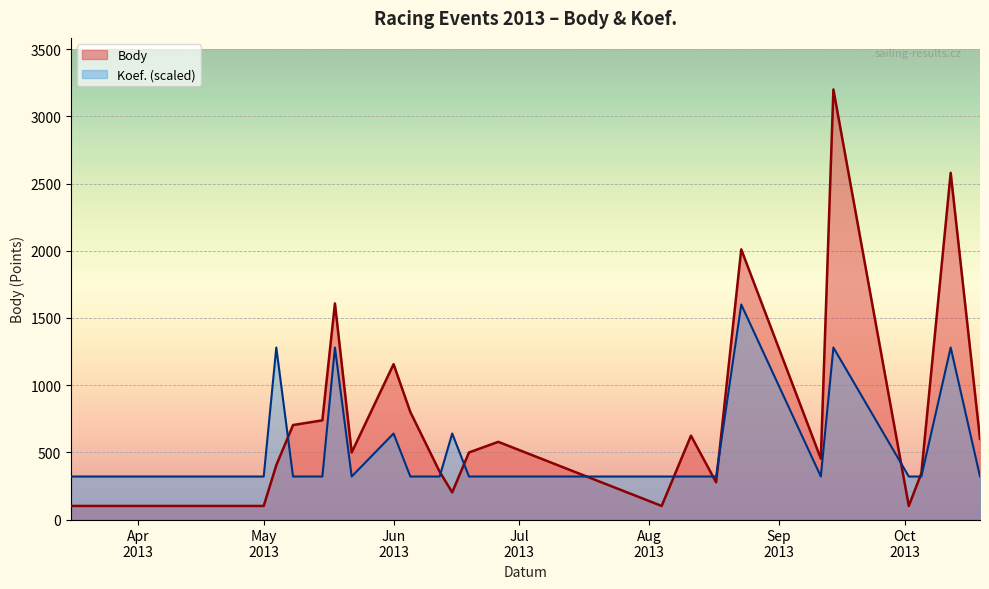

Which has a higher value, 2013-10-12 or 2013-06-19?

2013-10-12